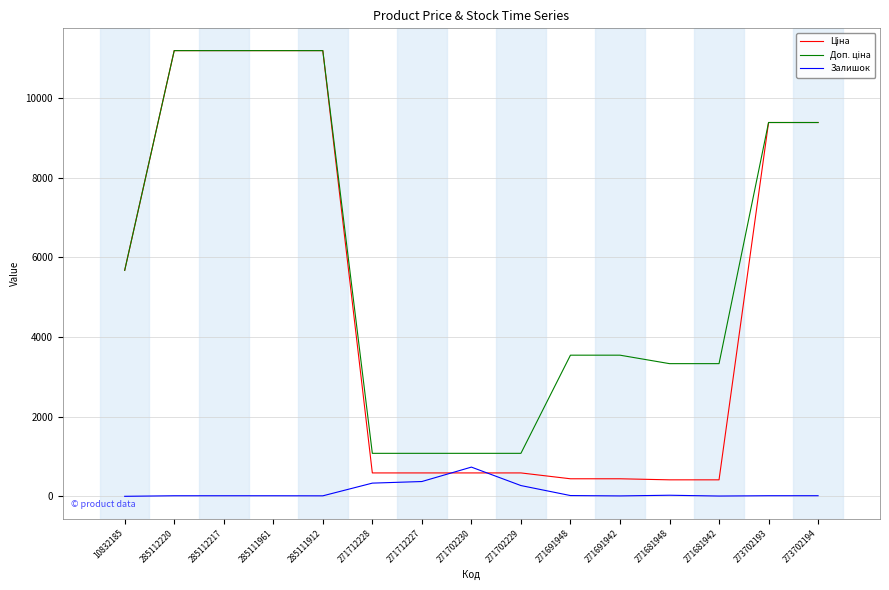

The Залишок series shows 17.0 at 285111961. True or false?

True